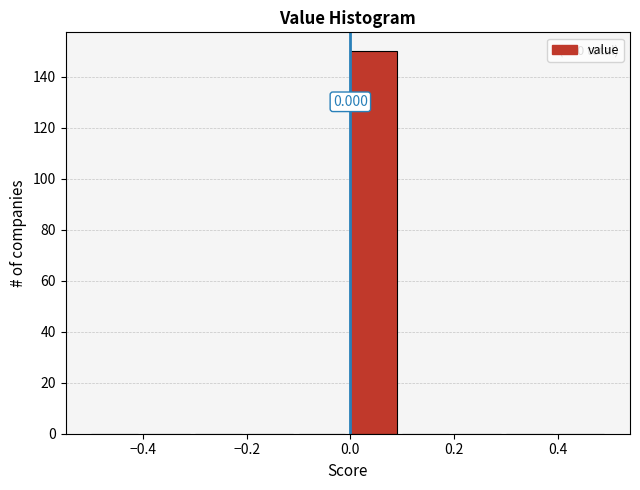

Over which range of the x-axis is the bar tallest?

0.0 to 0.1